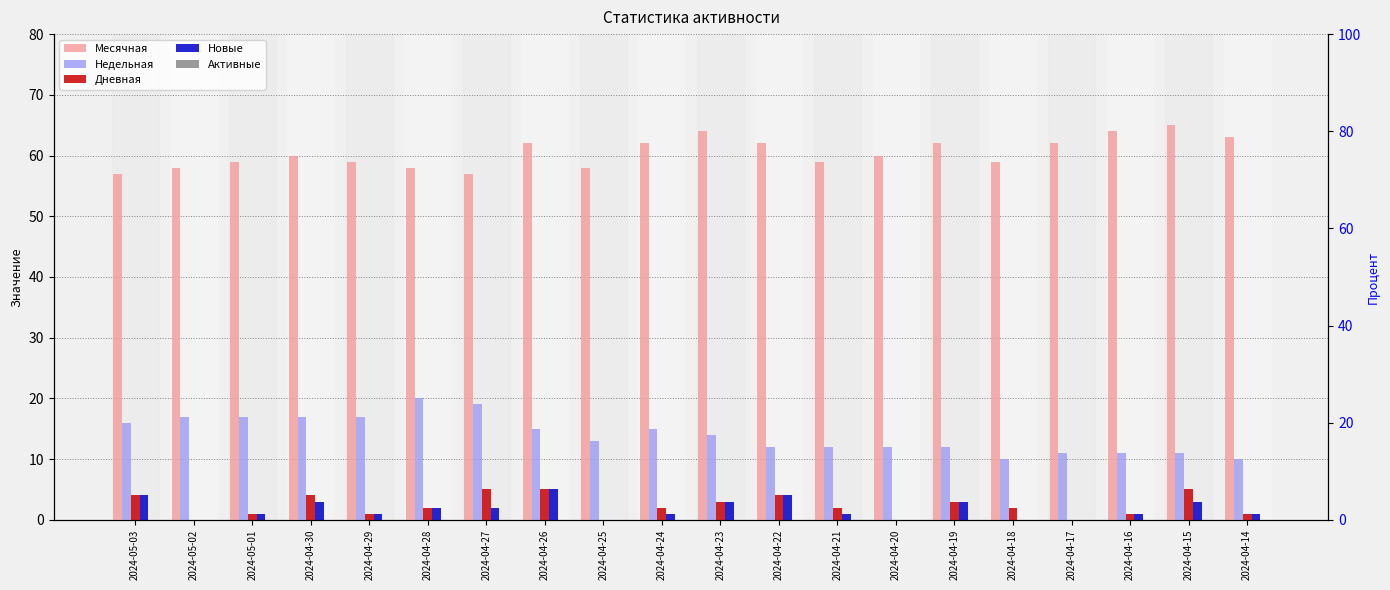

What is the label of the 14th bar from the left?

2024-04-20